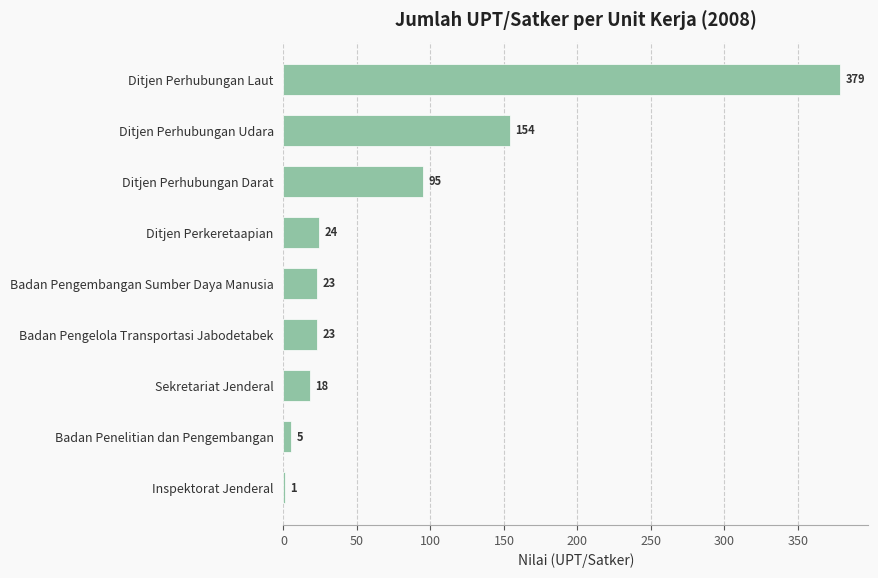

What is the sum of the values at Badan Pengembangan Sumber Daya Manusia and Ditjen Perkeretaapian?

47